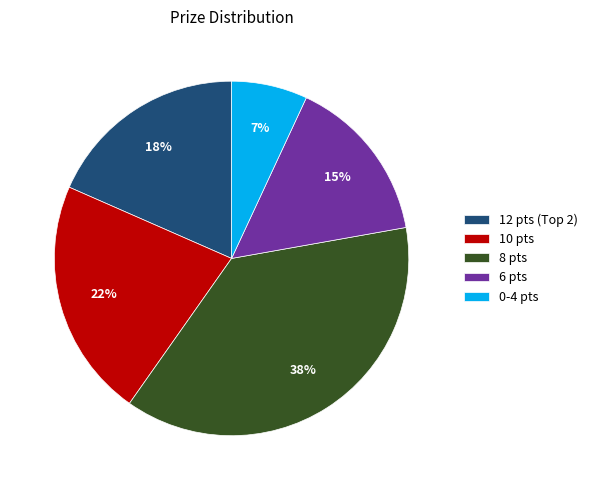

To the nearest percent, what portion does 8 pts represent?

38%